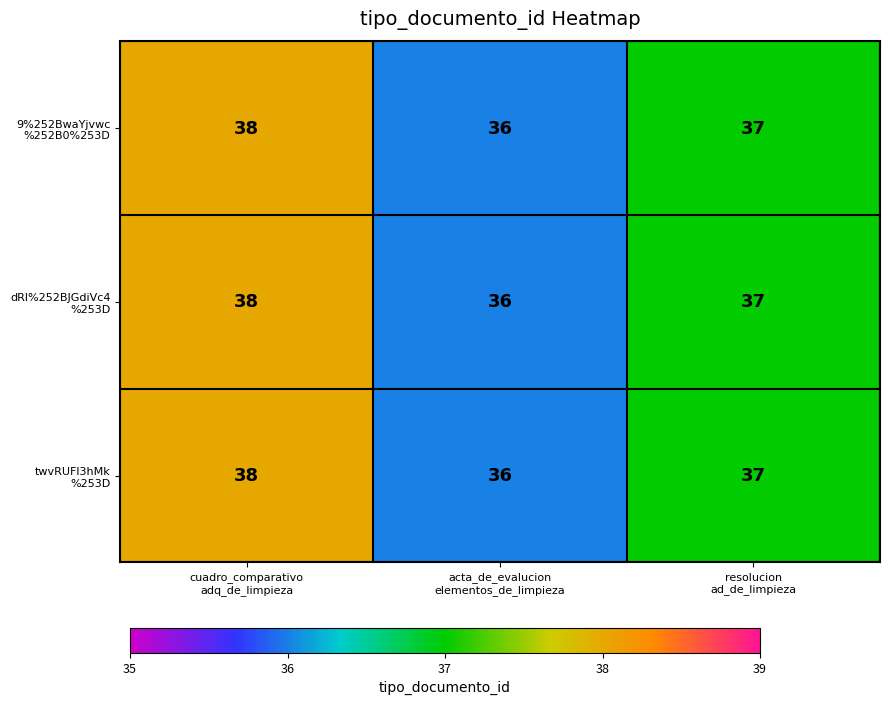

Count the number of categories in the chart.

3